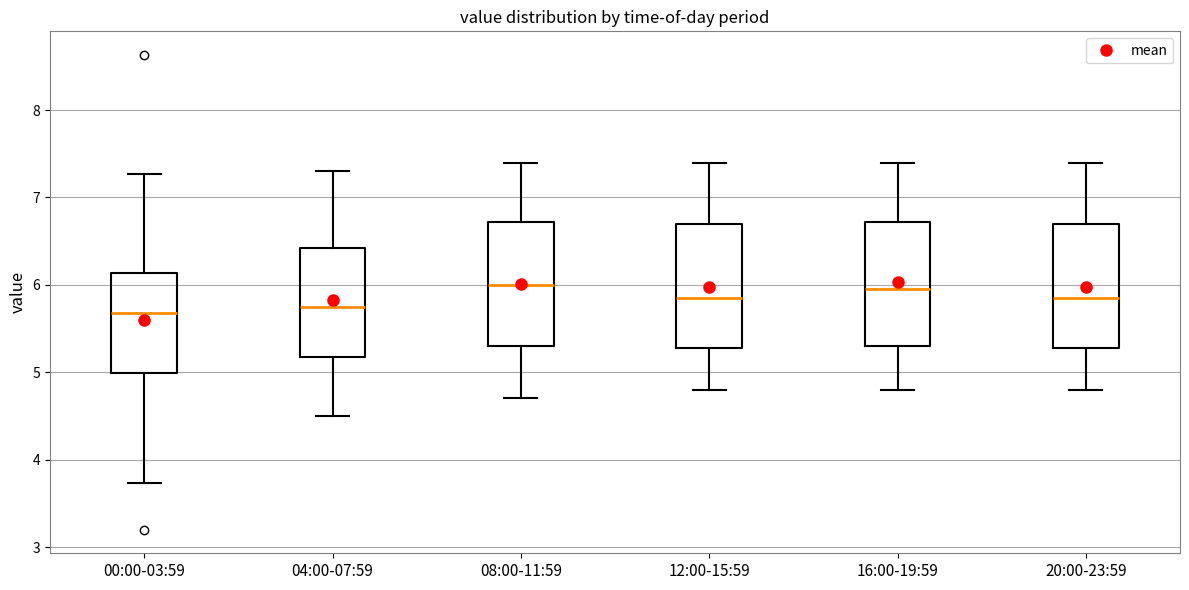

Reading left to right, transcribe this box plot: for each box, give where its median line is, the range the box spans, and where its two whiskers end, as read against the y-axis. The values are not printed on the chart, so give them approximately, as read against the axis.

00:00-03:59: median 5.7, box 5.0 to 6.1, whiskers 3.7 to 7.3
04:00-07:59: median 5.8, box 5.2 to 6.4, whiskers 4.5 to 7.3
08:00-11:59: median 6.0, box 5.3 to 6.7, whiskers 4.7 to 7.4
12:00-15:59: median 5.9, box 5.3 to 6.7, whiskers 4.8 to 7.4
16:00-19:59: median 6.0, box 5.3 to 6.7, whiskers 4.8 to 7.4
20:00-23:59: median 5.9, box 5.3 to 6.7, whiskers 4.8 to 7.4